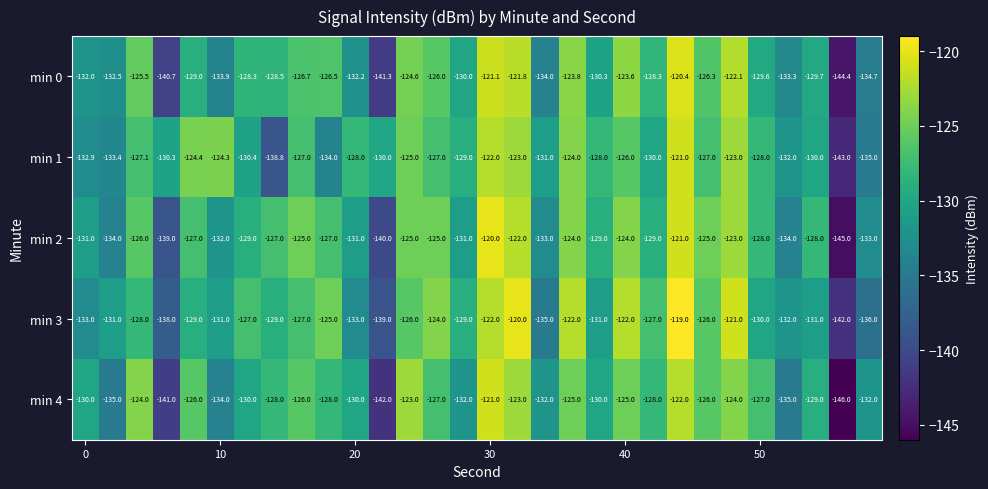

What is the greatest value displayed?

-119.0